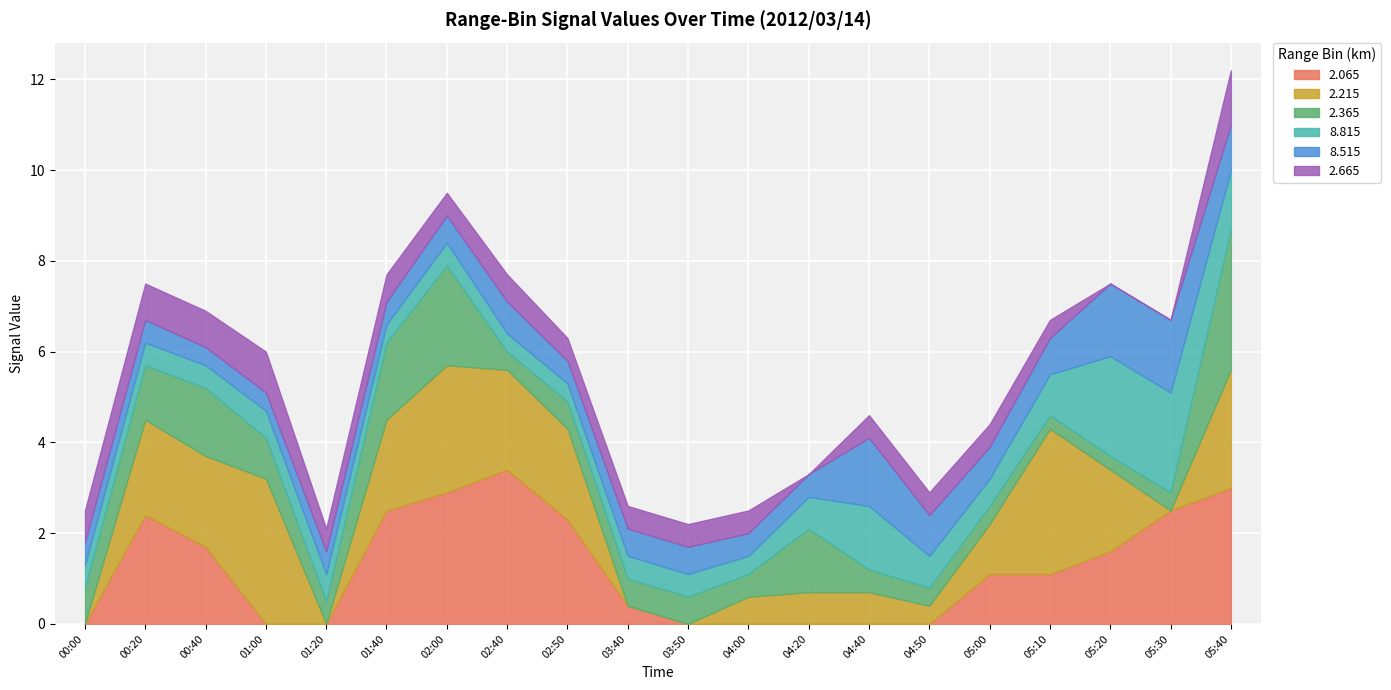

Between which two adjacent categories do 2.365 and 8.815 first intersect?

2012/03/14 01:00 and 2012/03/14 01:20